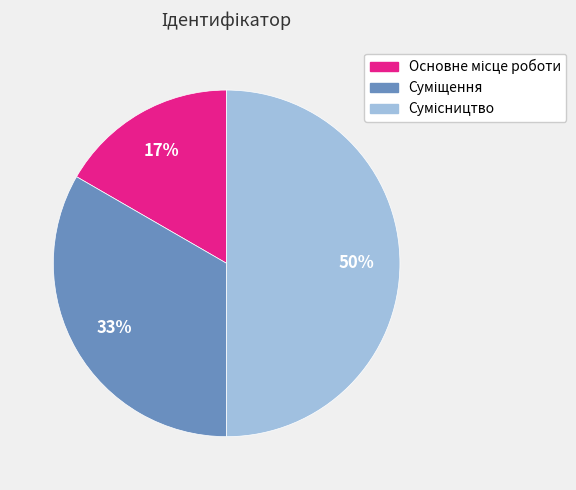

How many segments does this pie chart have?

3